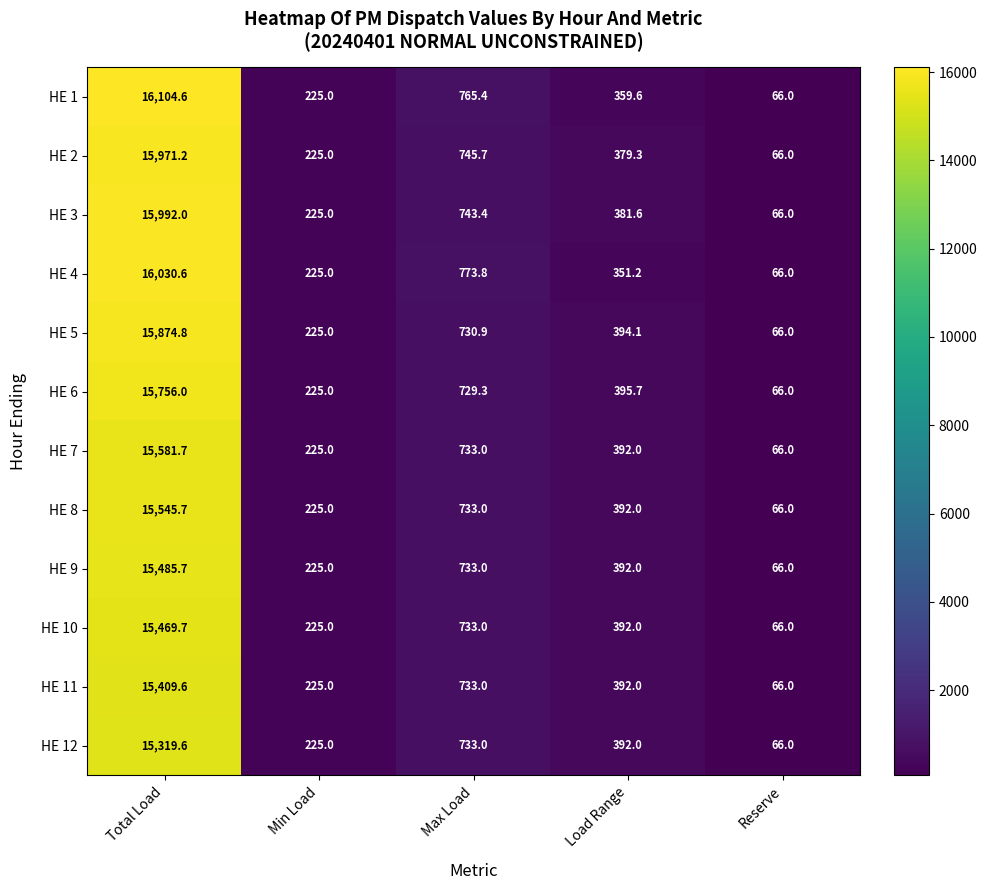

Which series has the widest spread of values?

HE 1